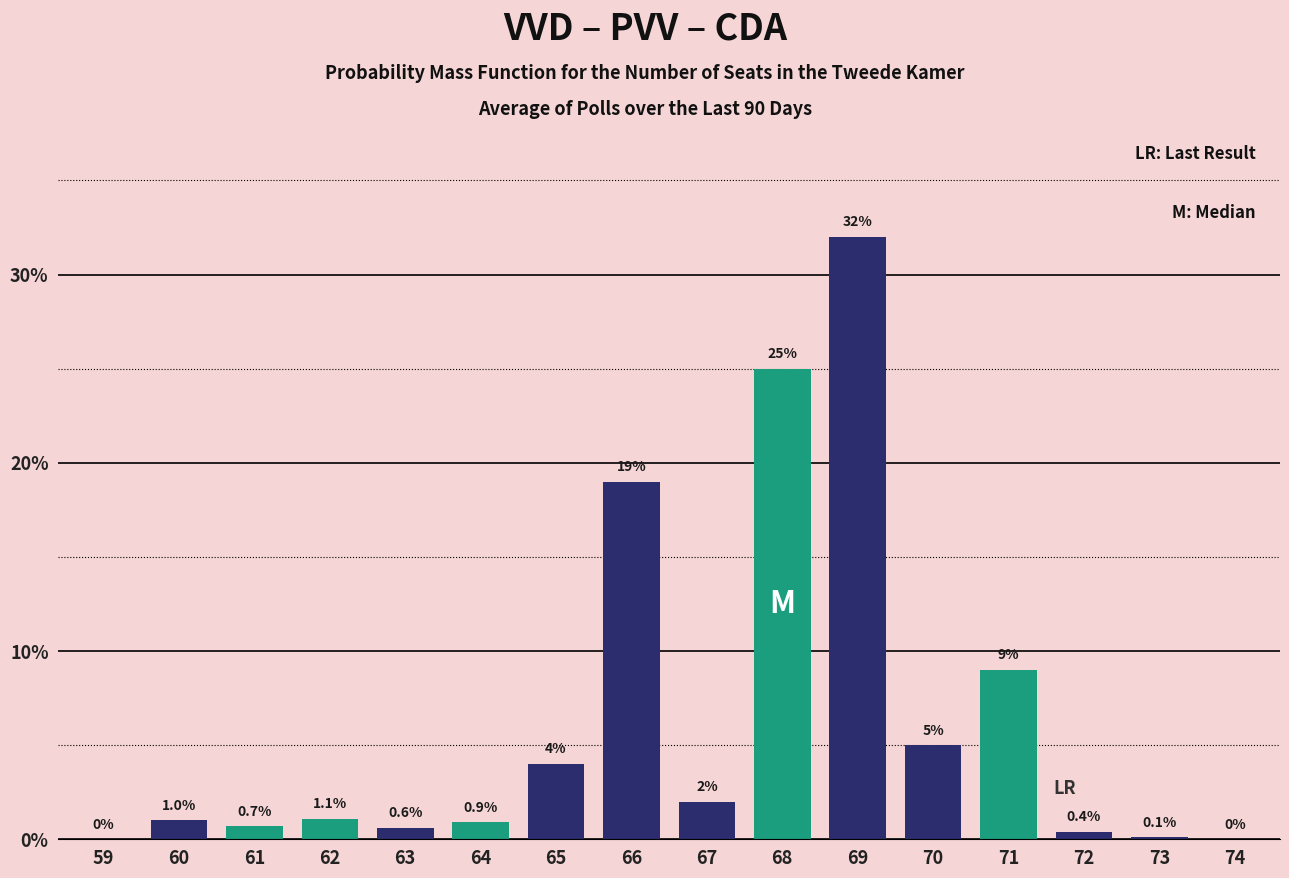

Reading left to right, what are all the values shown in this chart?

59=0.0	60=1.0	61=0.7	62=1.1	63=0.6	64=0.9	65=4.0	66=19.0	67=2.0	68=25.0	69=32.0	70=5.0	71=9.0	72=0.4	73=0.1	74=0.0